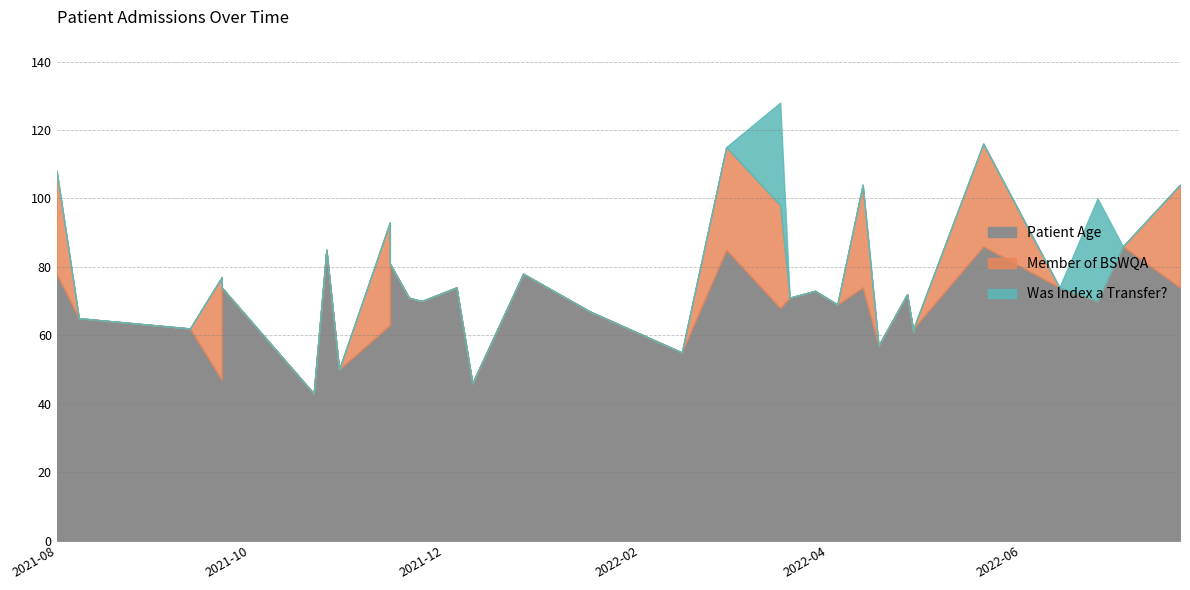

Is the value of Patient Age at 2021-10-25 greater than the value of Was Index a Transfer? at 2021-11-24?

Yes